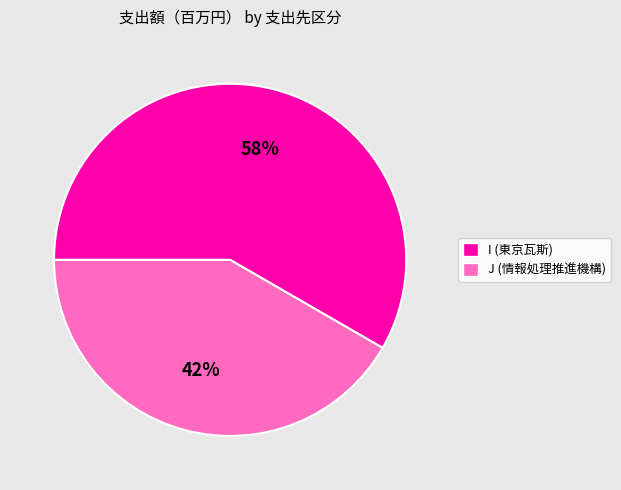

To the nearest percent, what is the average slice percentage?

50%